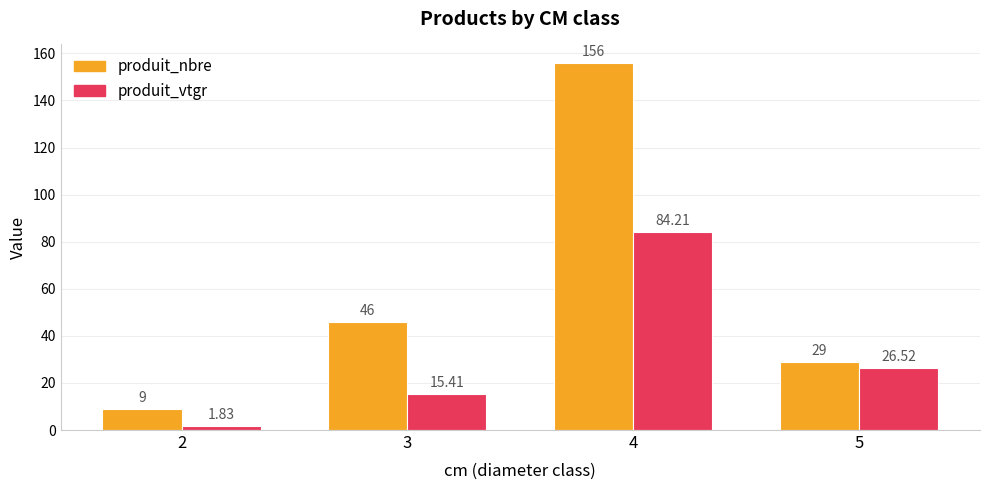

Does the chart contain stacked bars?

No